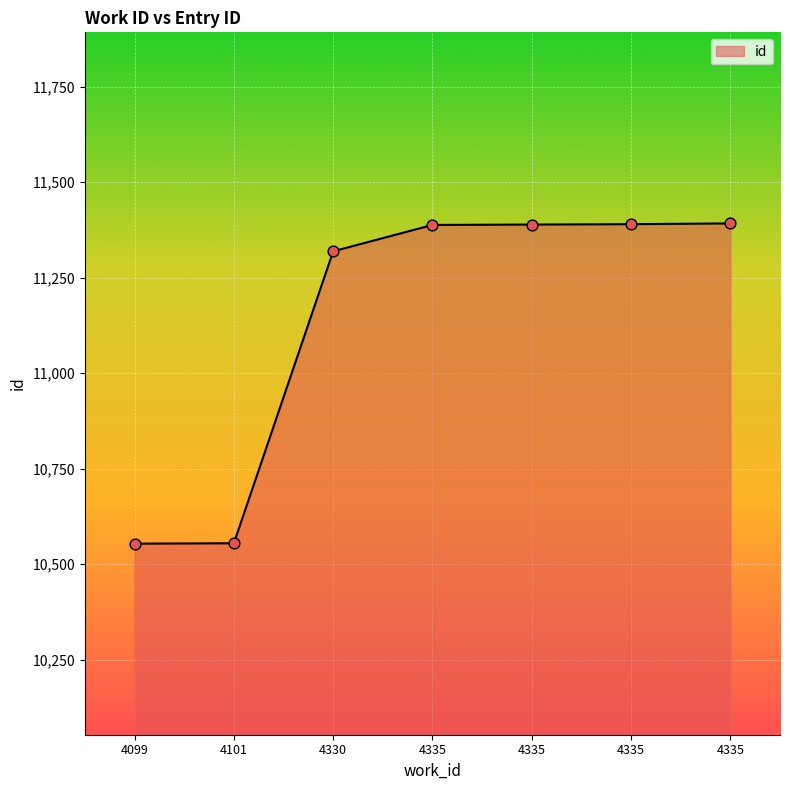

Which has a higher value, 4335 or 4330?

4335